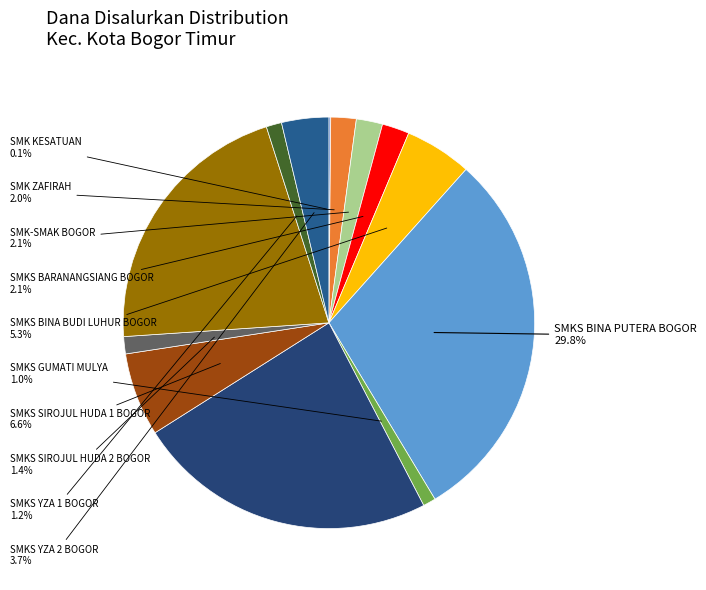

Which slice is the smallest?

SMK KESATUAN